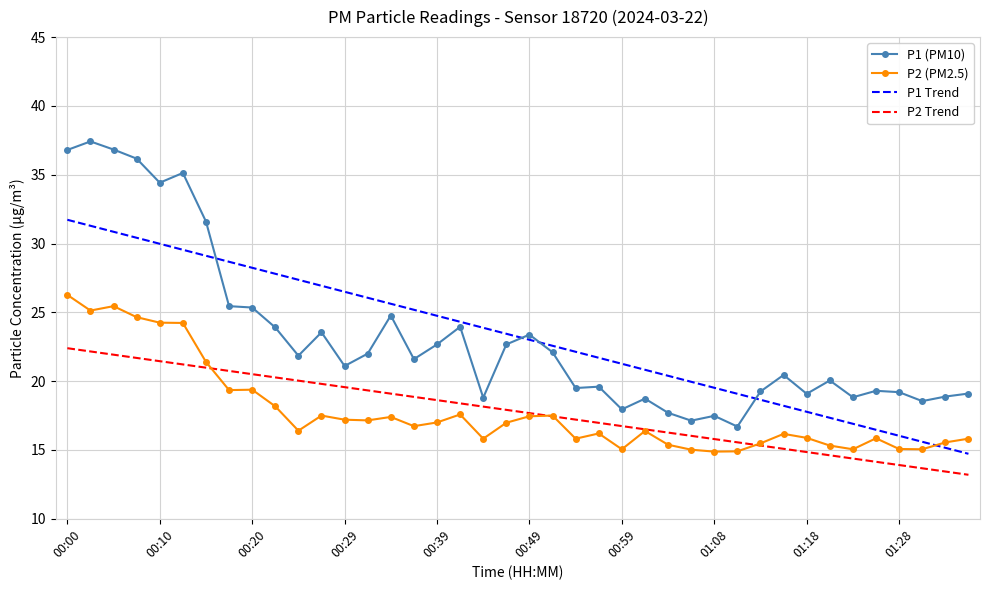

Which series has the widest spread of values?

P1 (PM10)